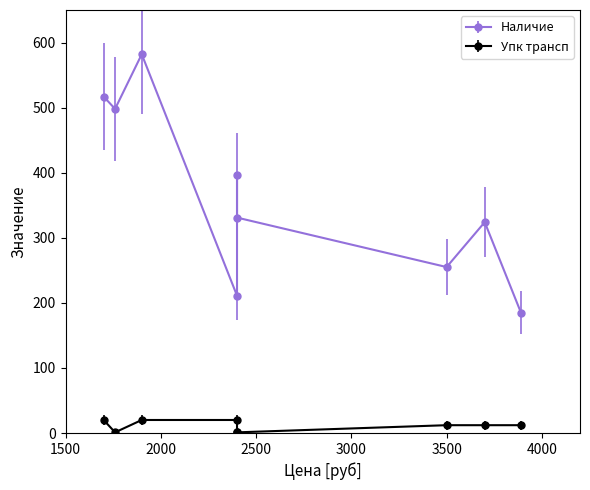

The value of Упк трансп at 1760 is 1. True or false?

True